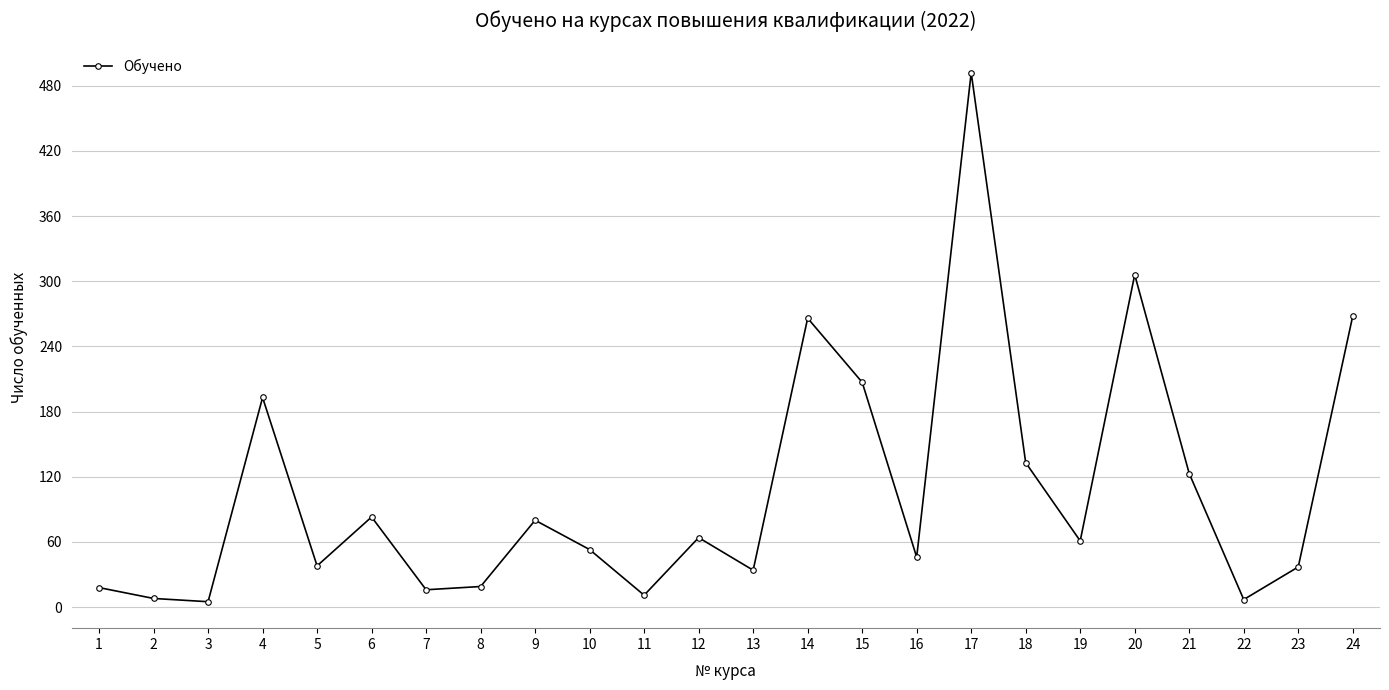

Is it true that the value at 9 is 80?

True